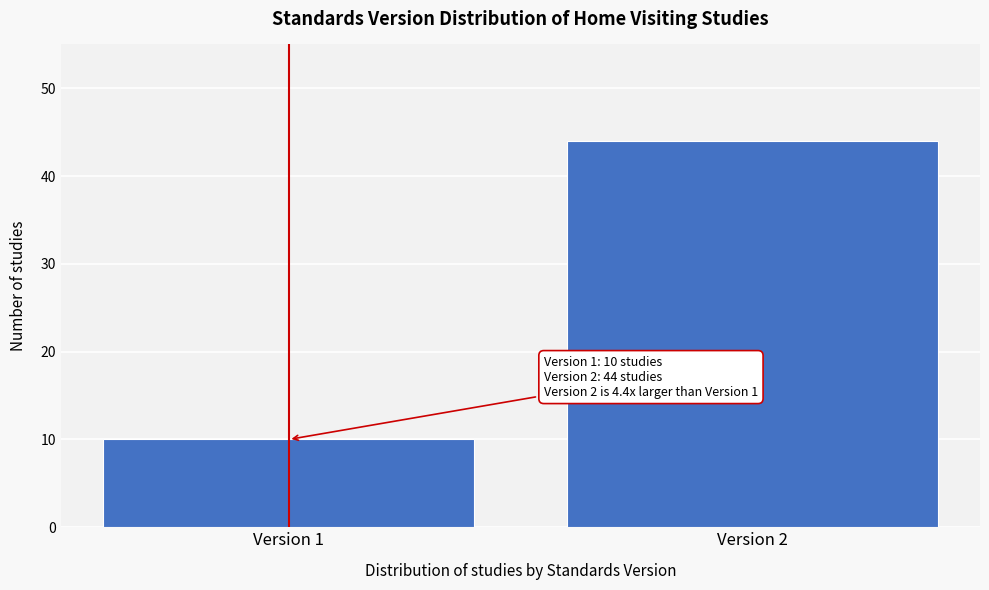

Reading left to right, list all the values displayed in this chart.

Version 1=10	Version 2=44